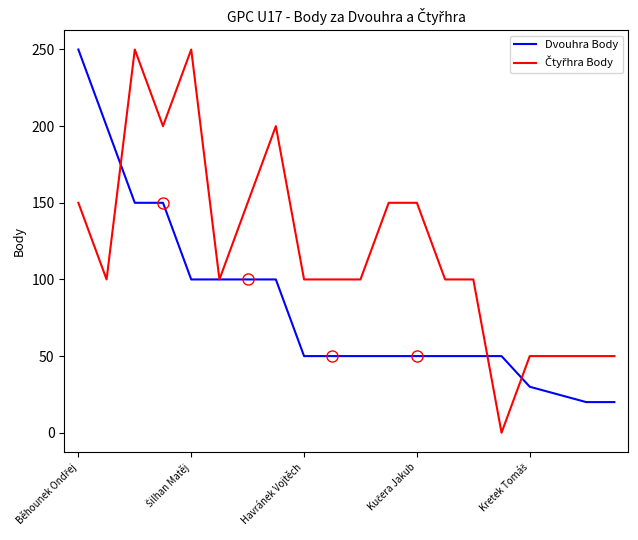

What is the maximum value shown in the chart?

250